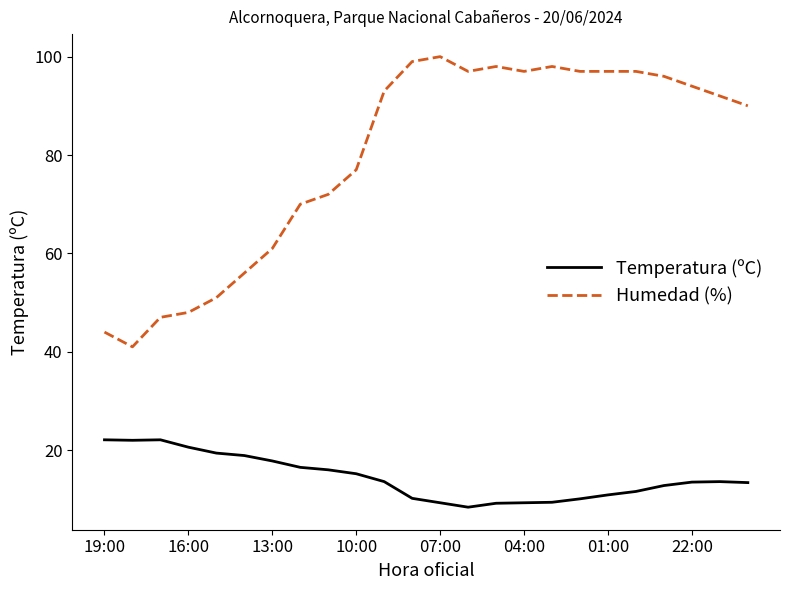

What is the difference between the maximum and minimum values in the Humedad (%) series?

59.0